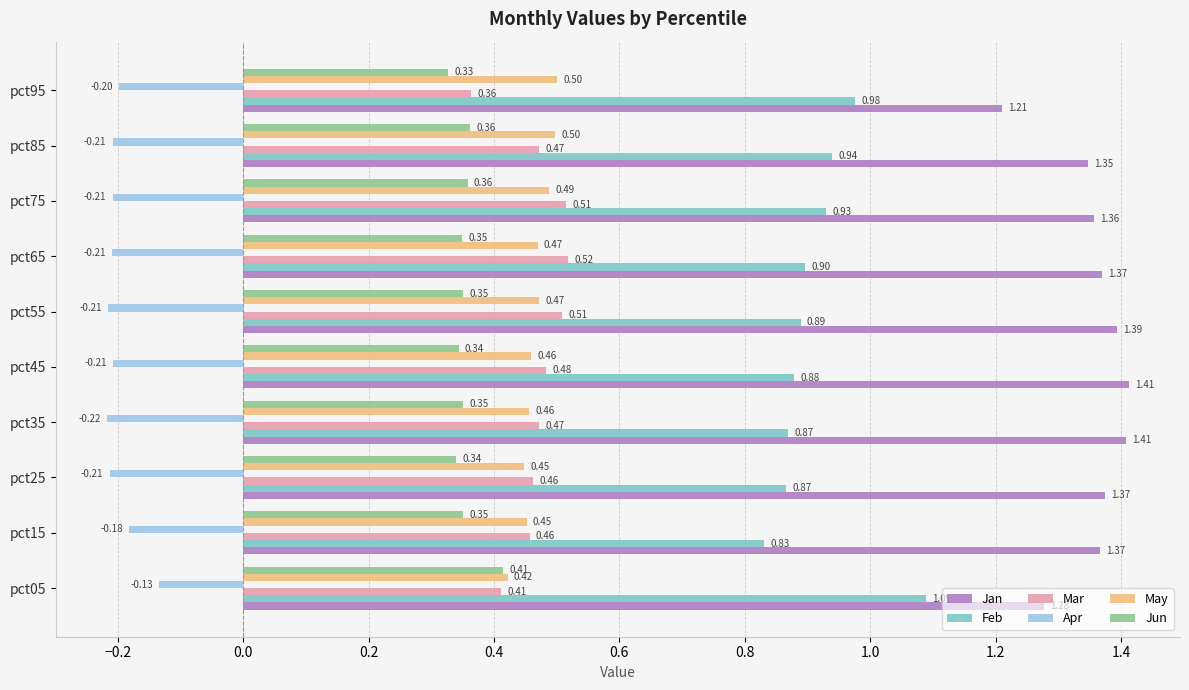

What is the sum of the Jun values at pct35 and pct95?

0.7